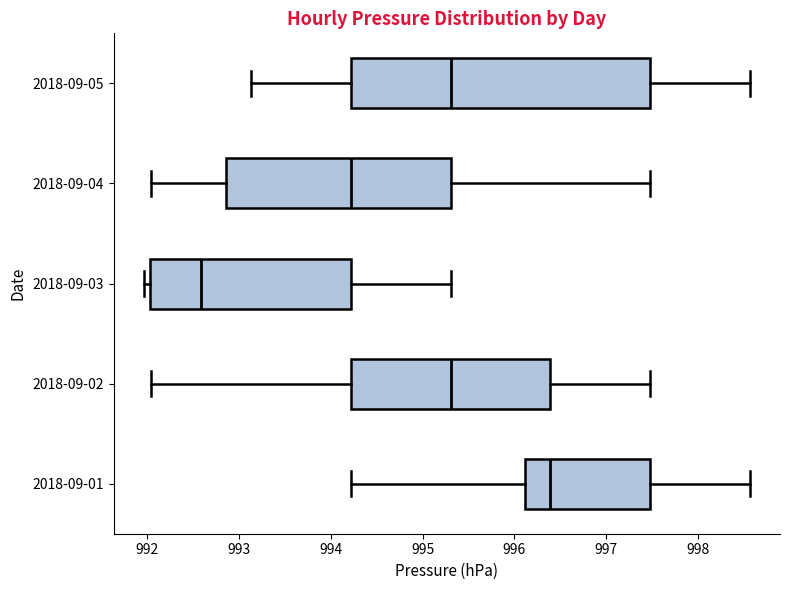

Reading bottom to top, transcribe this box plot: for each box, give where its median line is, the range the box spans, and where its two whiskers end, as read against the x-axis. The values are not printed on the chart, so give them approximately, as read against the axis.

2018-09-01: median 996.4, box 996.1 to 997.5, whiskers 994.2 to 998.6
2018-09-02: median 995.3, box 994.2 to 996.4, whiskers 992.1 to 997.5
2018-09-03: median 992.6, box 992.0 to 994.2, whiskers 992.0 (just left of the box's left edge) to 995.3
2018-09-04: median 994.2, box 992.9 to 995.3, whiskers 992.1 to 997.5
2018-09-05: median 995.3, box 994.2 to 997.5, whiskers 993.1 to 998.6